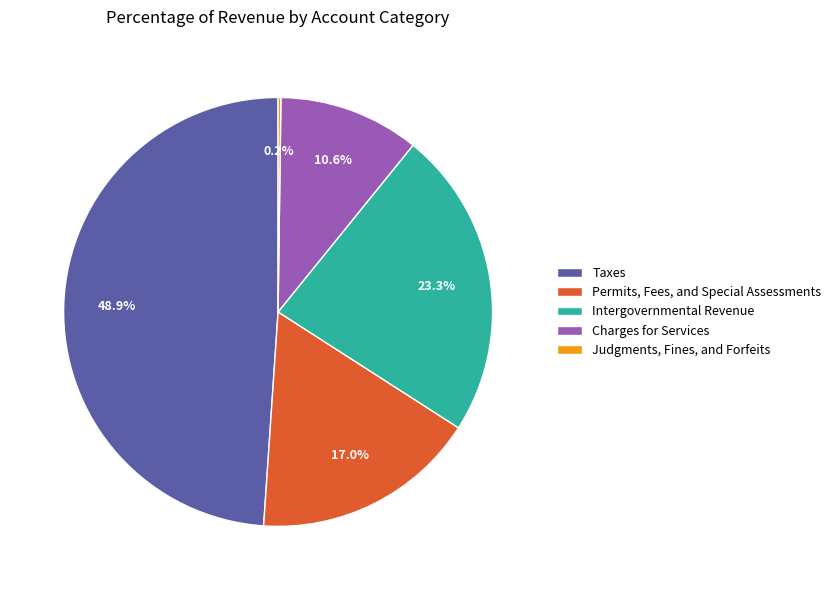

Which category has the biggest portion of the pie?

Taxes